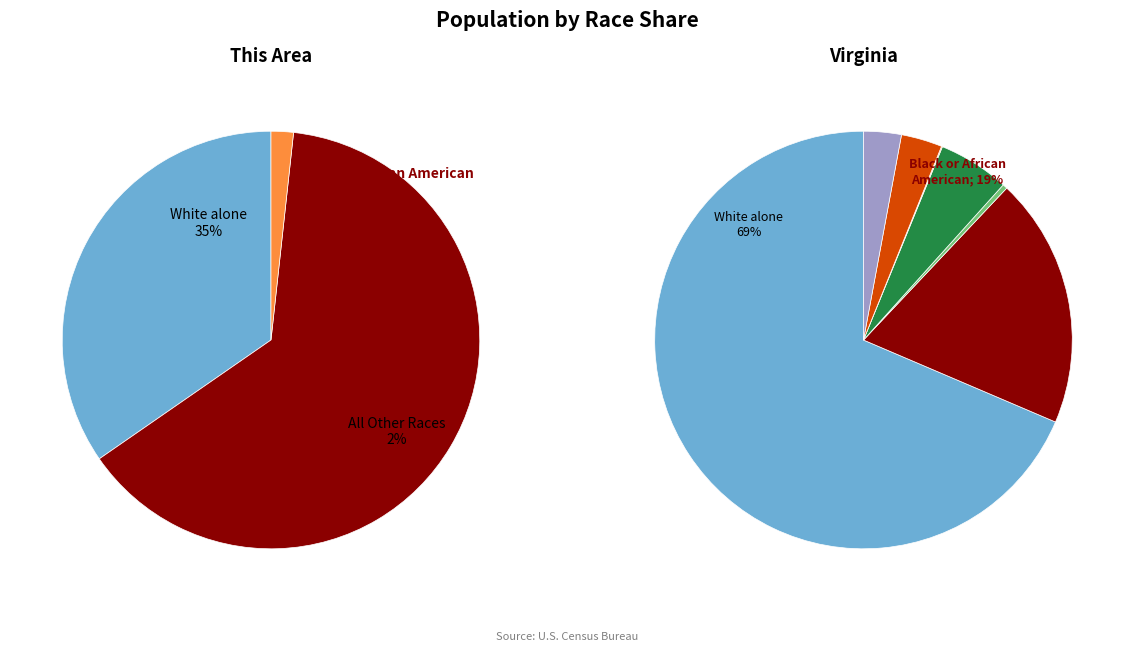

Is it true that Asian alone is 0% of the pie?

True